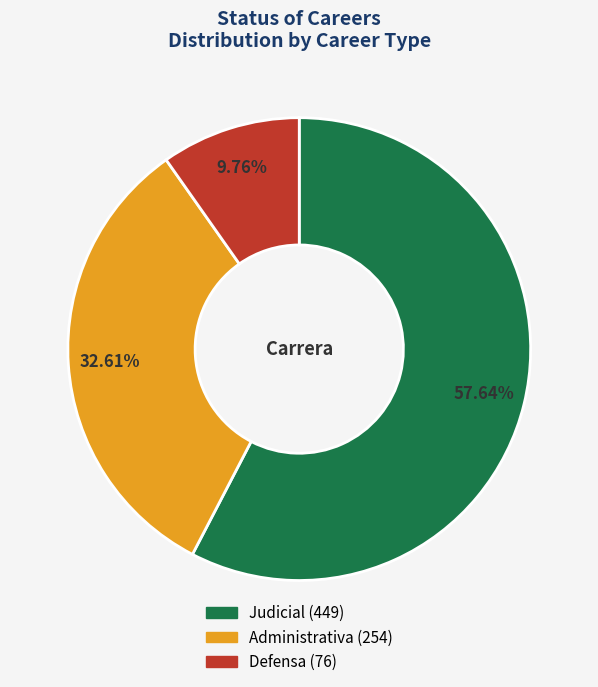

How many segments does this pie chart have?

3